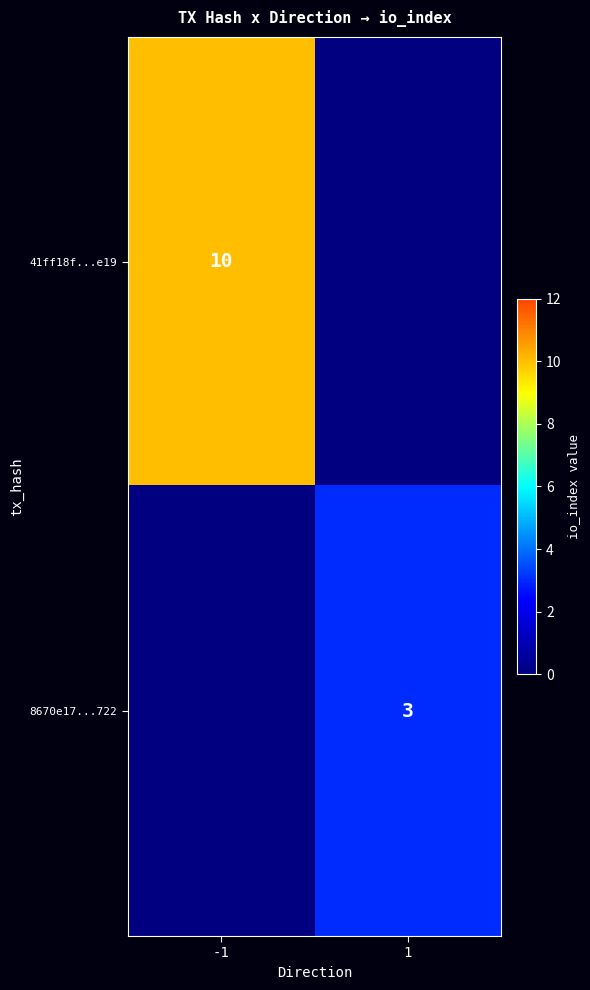

The 8670e17...722 series shows 1 at 1. True or false?

False